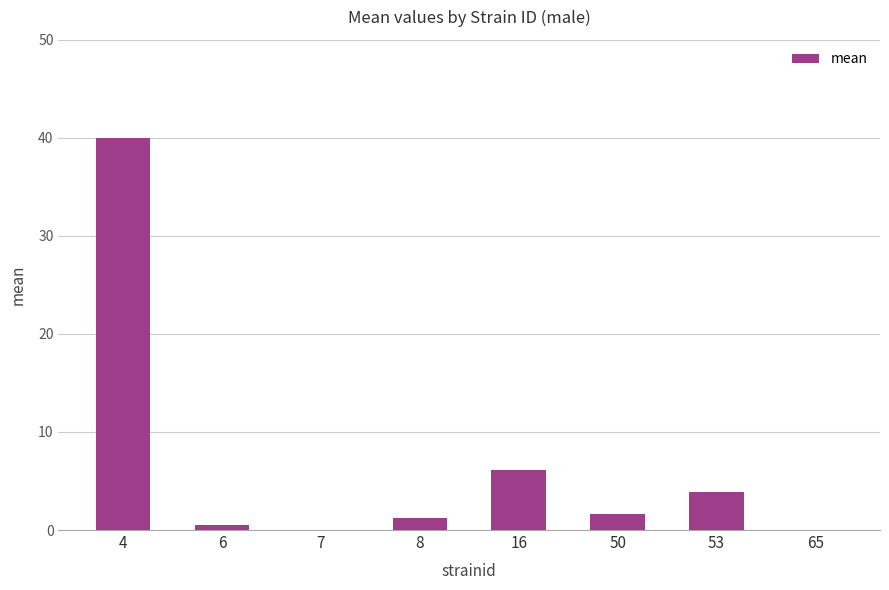

What is the average value?

6.7